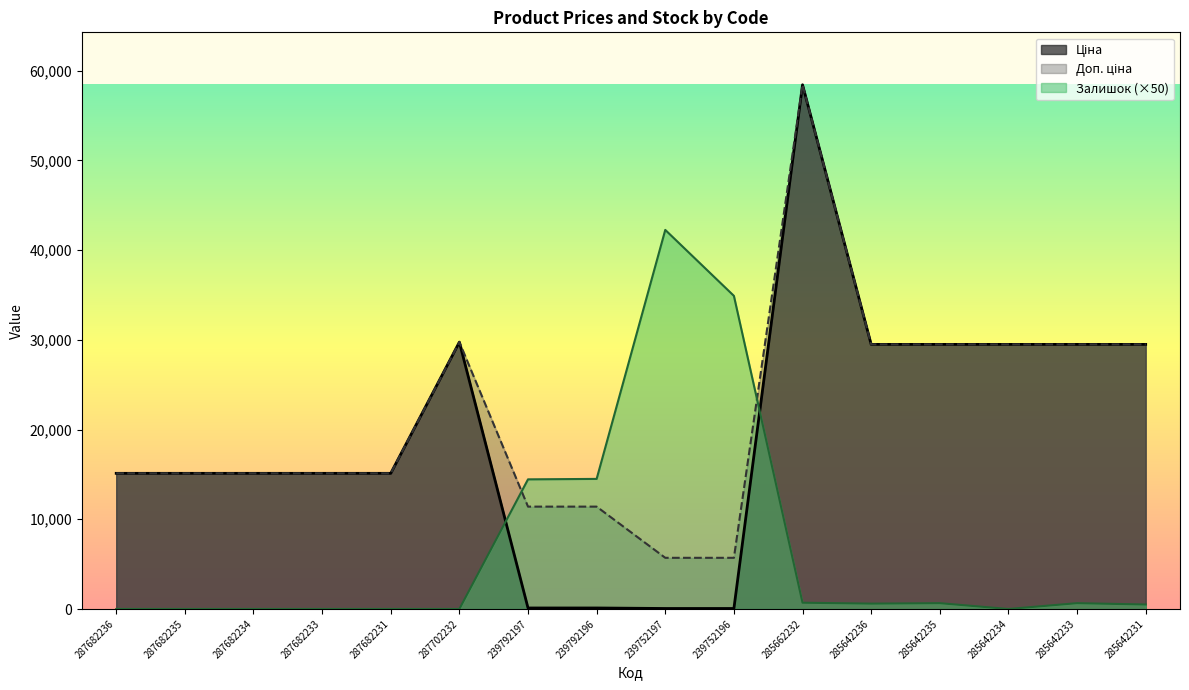

Which series has the largest total across all categories?

Доп. ціна